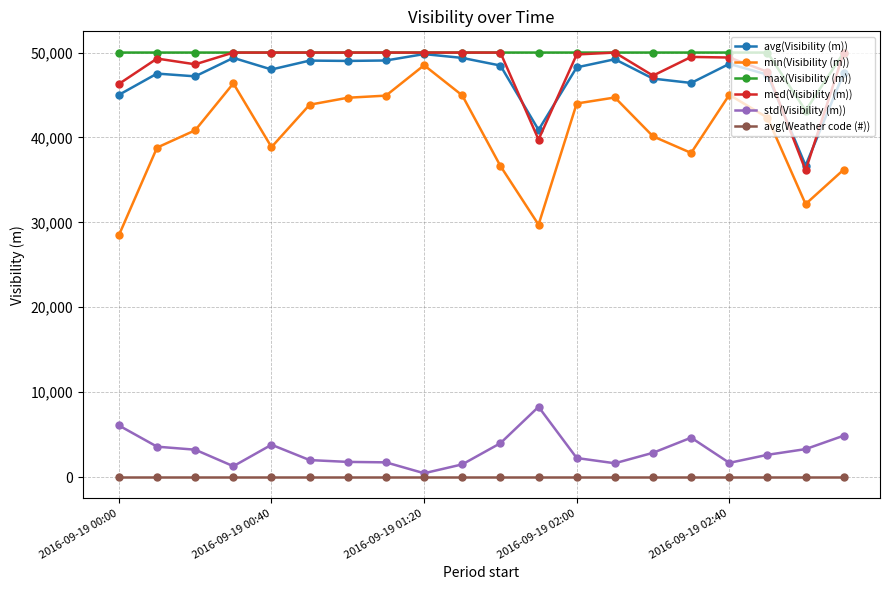

True or false: std(Visibility (m)) and min(Visibility (m)) cross at least once.

False